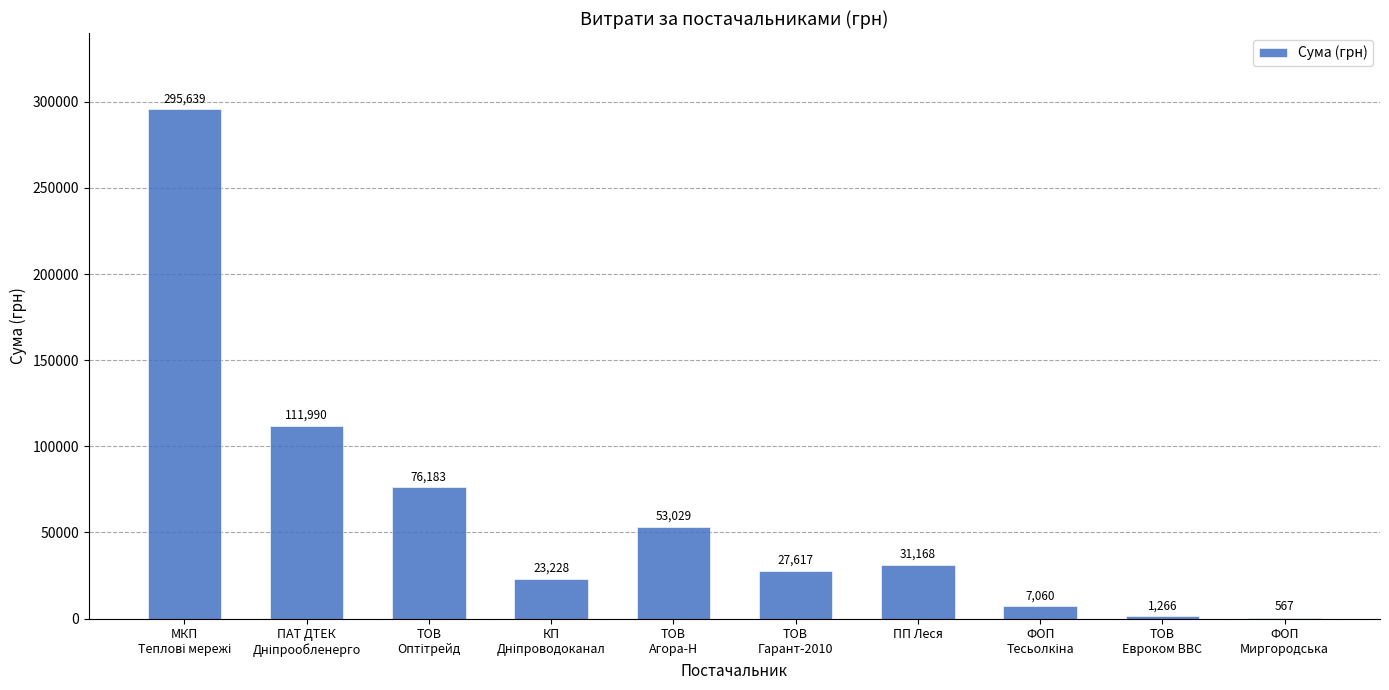

What is the maximum value shown in the chart?

295638.6